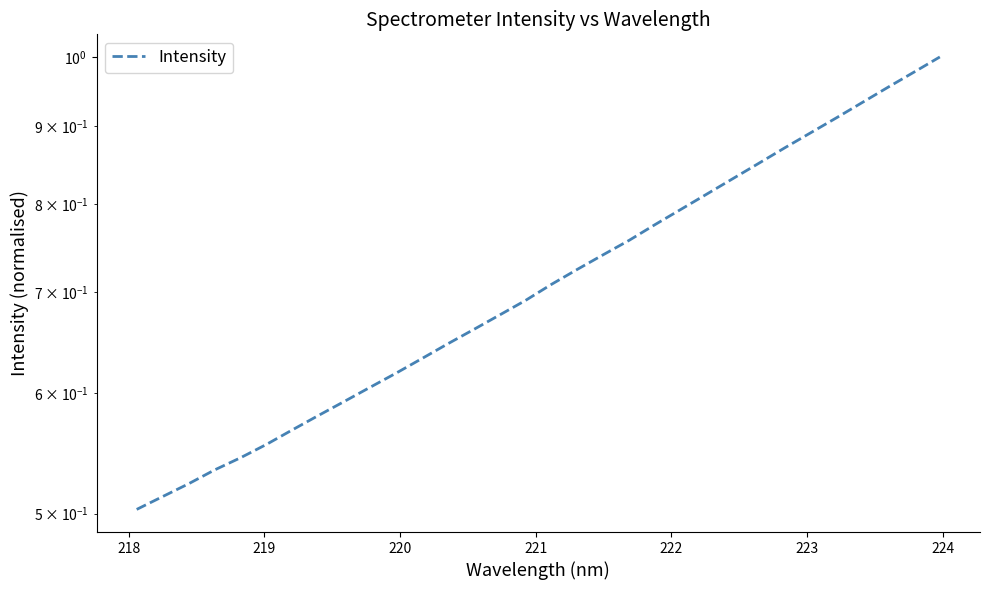

What is the minimum value shown in the chart?

0.5